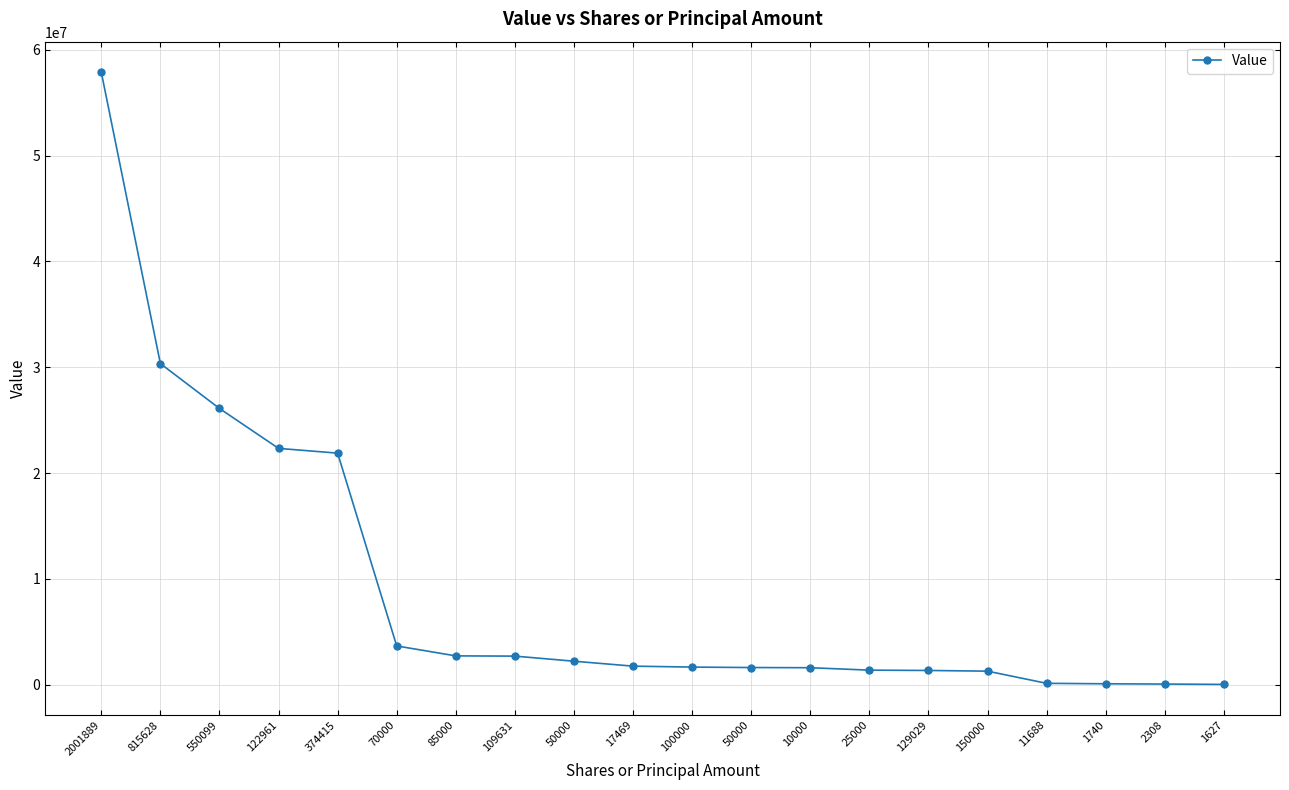

How many lines are shown in the chart?

1